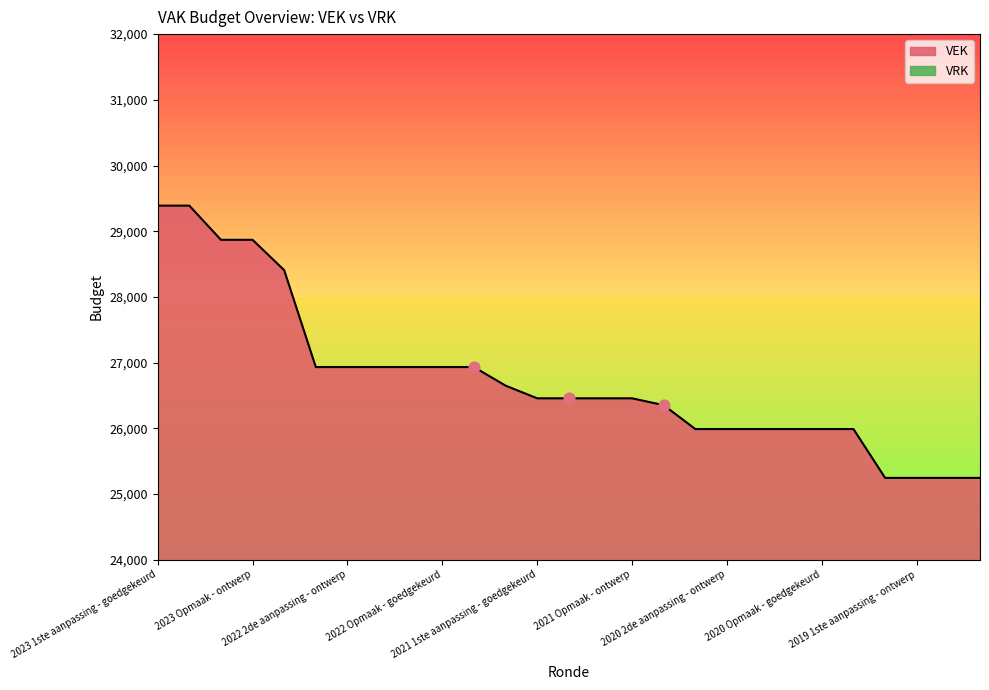

What is the minimum value for VEK?

25245